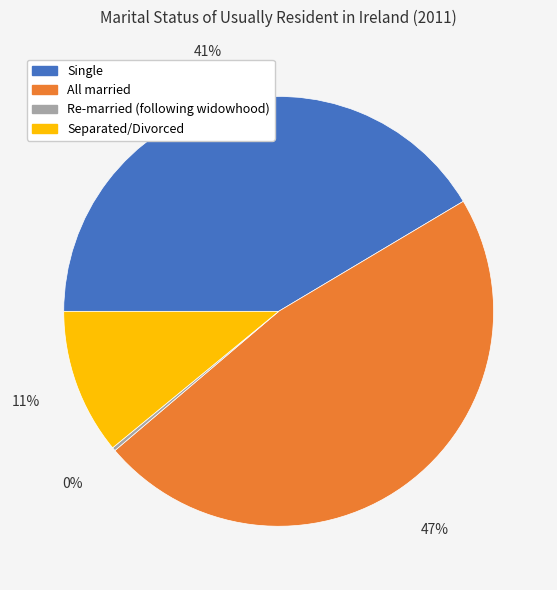

What is the largest slice in the pie chart?

All married